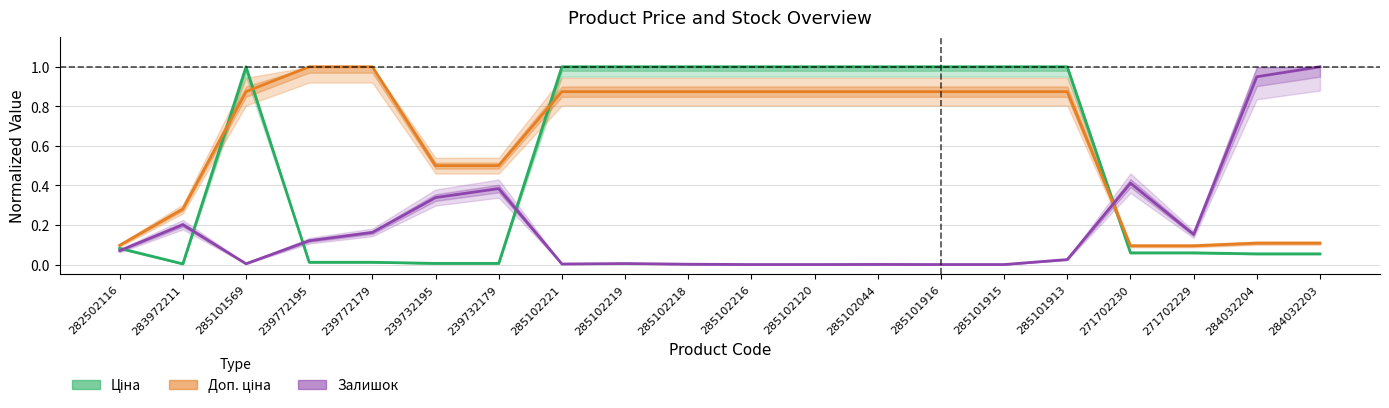

What is the spread (max minus min) of values at 284032203?

0.9